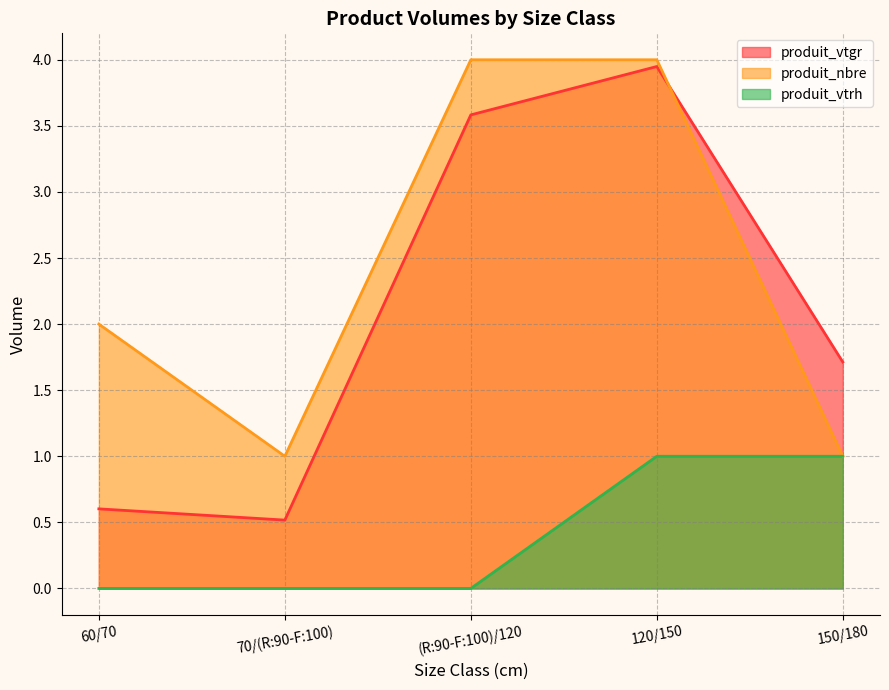

Reading right to left, transcribe all the data shown in this chart.

produit_vtgr: 1.7	3.9	3.6	0.5	0.6
produit_nbre: 1.0	4.0	4.0	1.0	2.0
produit_vtrh: 1.0	1.0	0.0	0.0	0.0